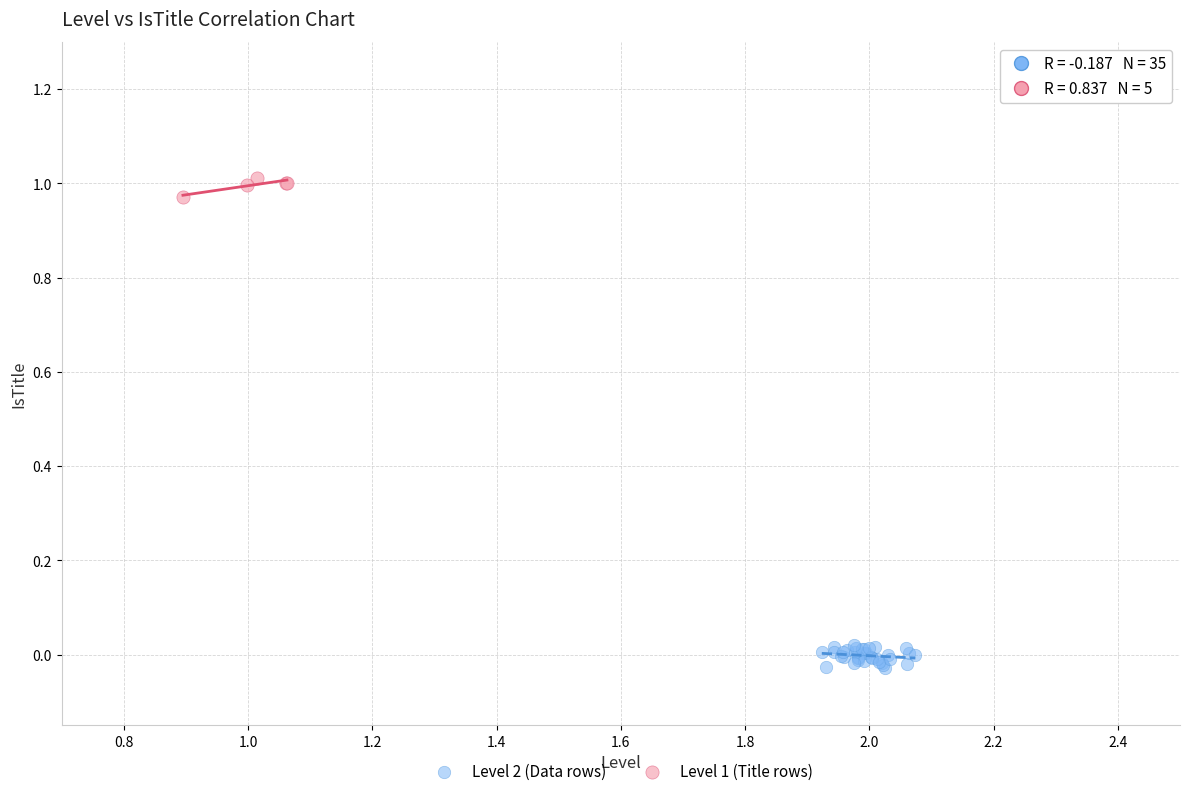

Which series reaches the maximum Y coordinate?

Level 1 (Title rows)